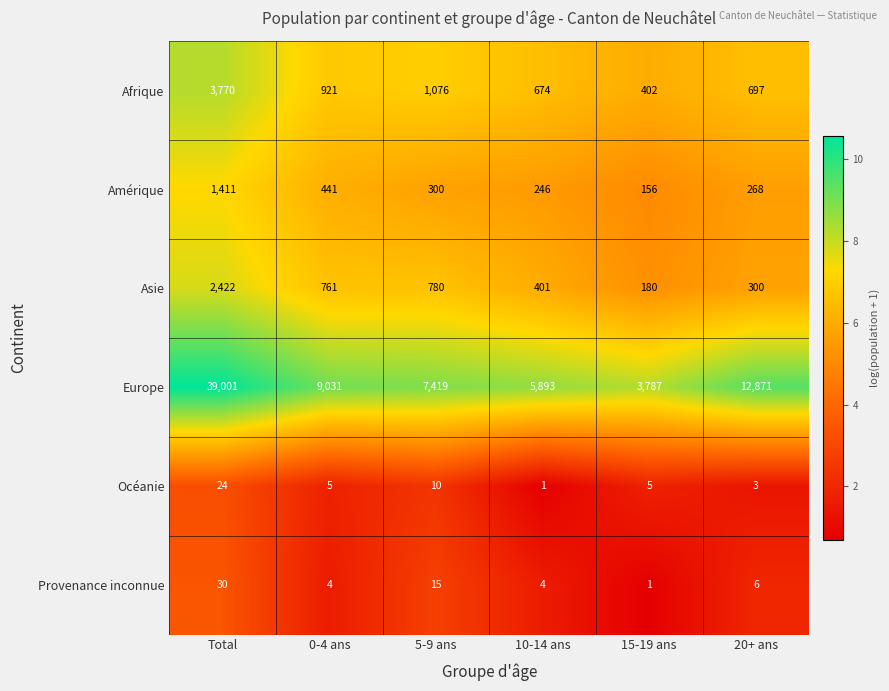

What is the minimum value shown in the chart?

1